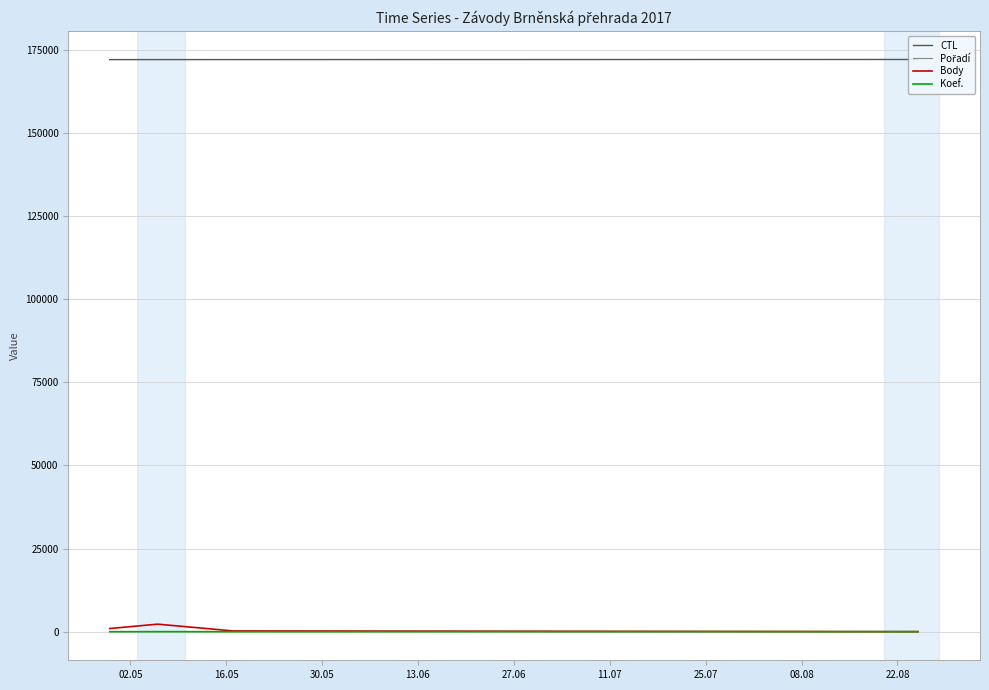

What value does the Koef. series have at 16.05?

7